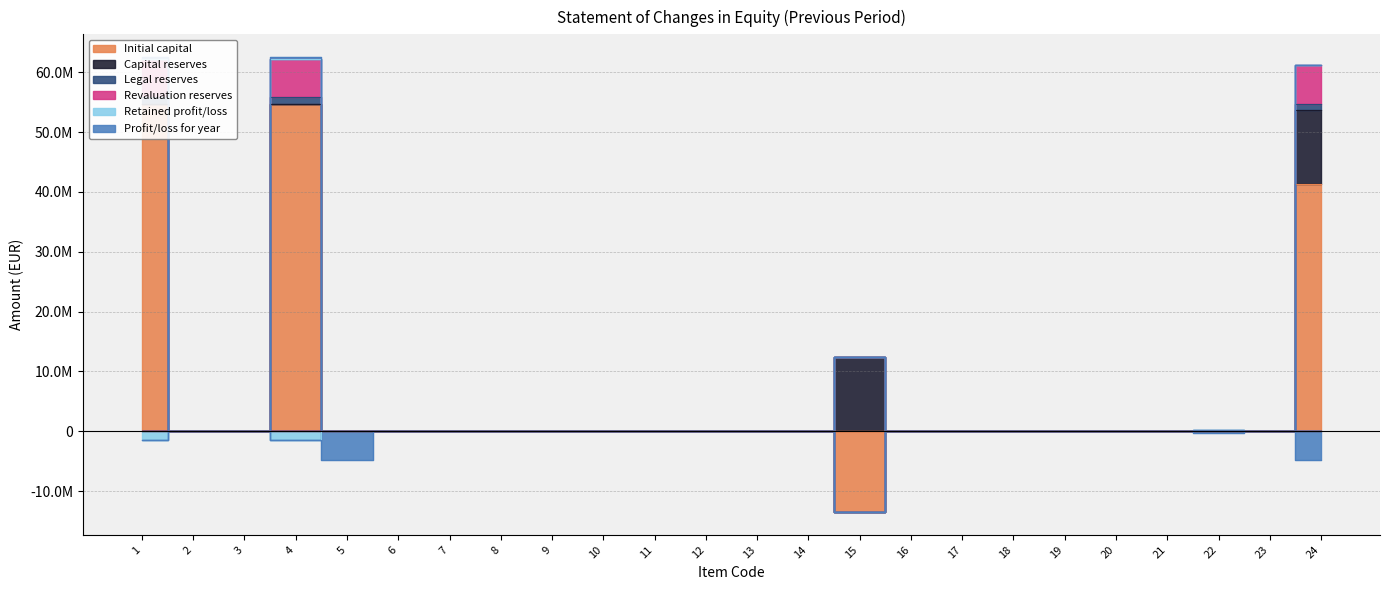

Between 7 and 13, which is larger?

7